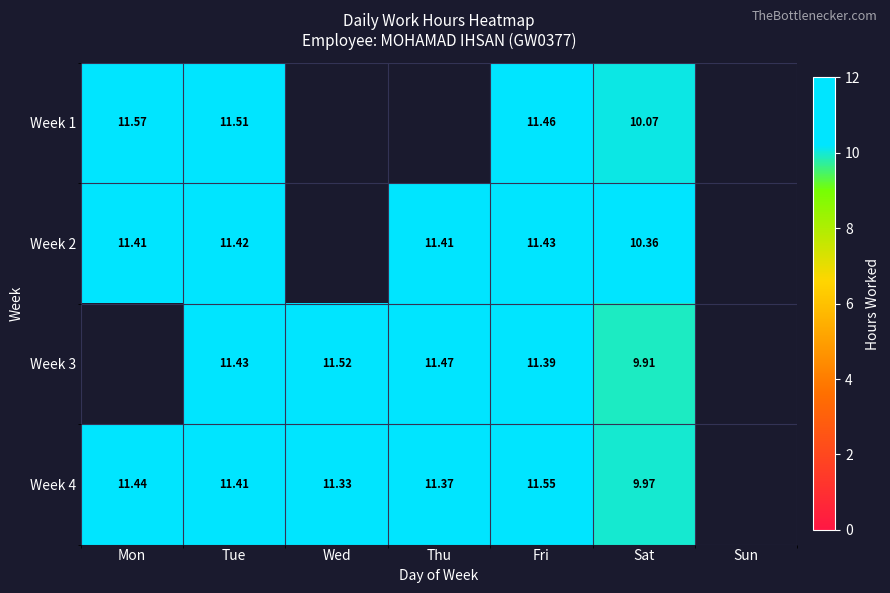

Is the value of Week 4 at Fri greater than the value of Week 1 at Tue?

Yes